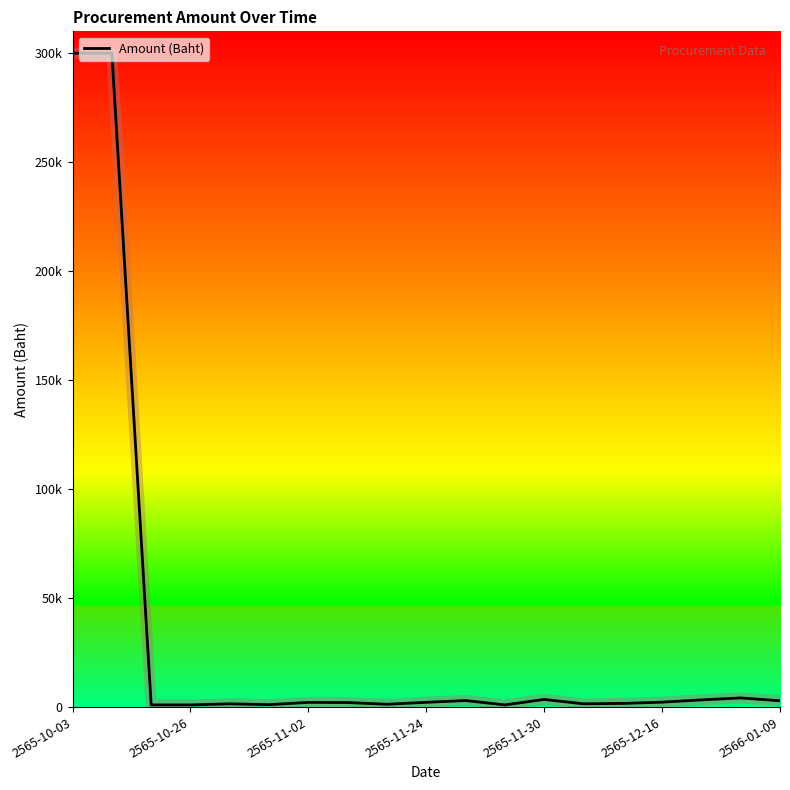

What is the minimum value shown in the chart?

1000